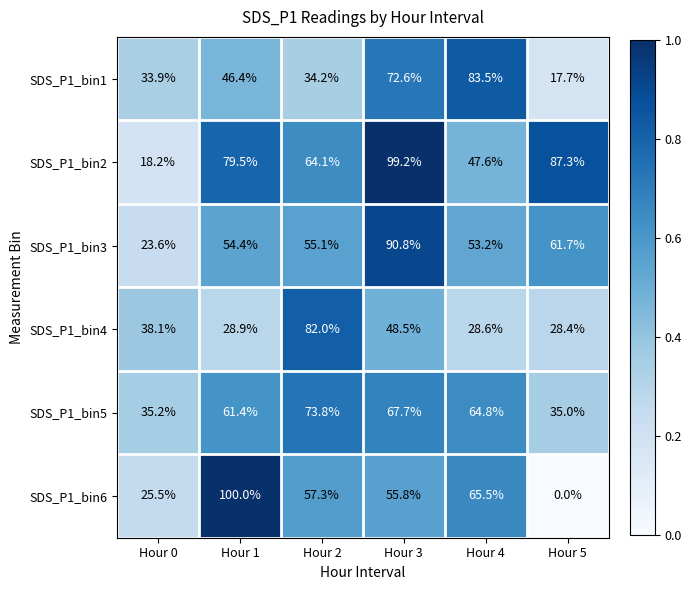

What is the difference between the SDS_P1_bin4 values at Hour 5 and Hour 3?

20.1